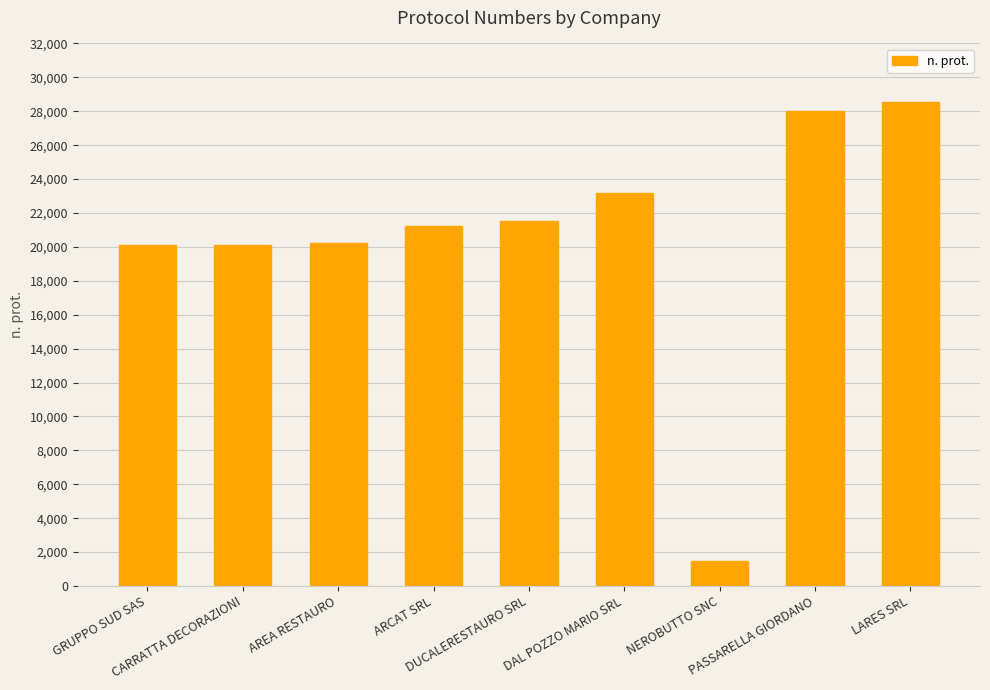

What is the difference between the maximum and minimum values?

27070